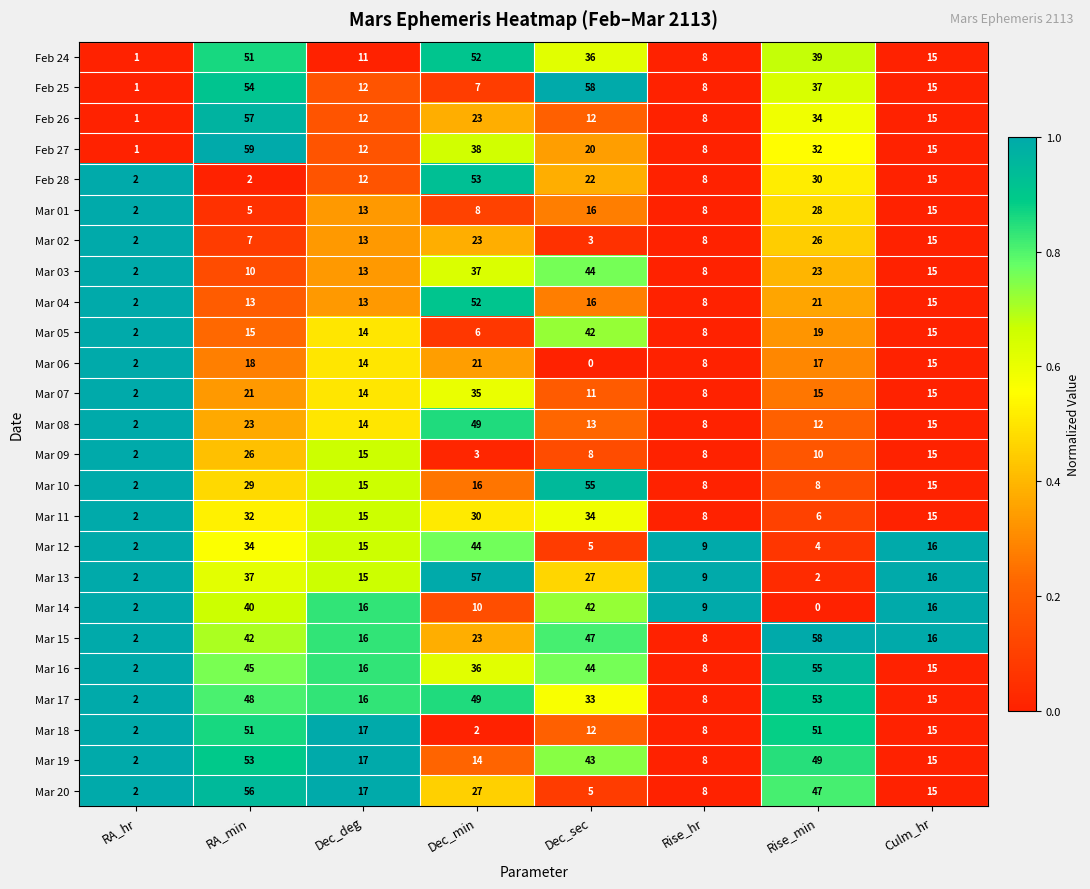

At which category is the sum across all series the highest?

RA_min